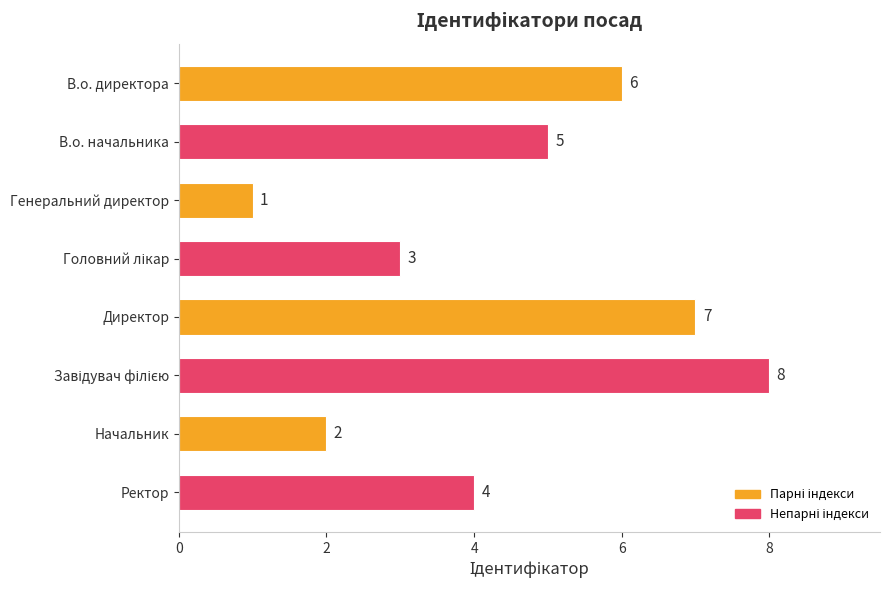

What is the change in value from В.о. директора to Директор?

+1